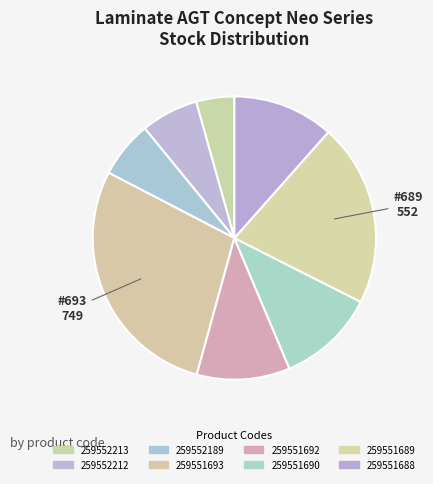

How many segments does this pie chart have?

8